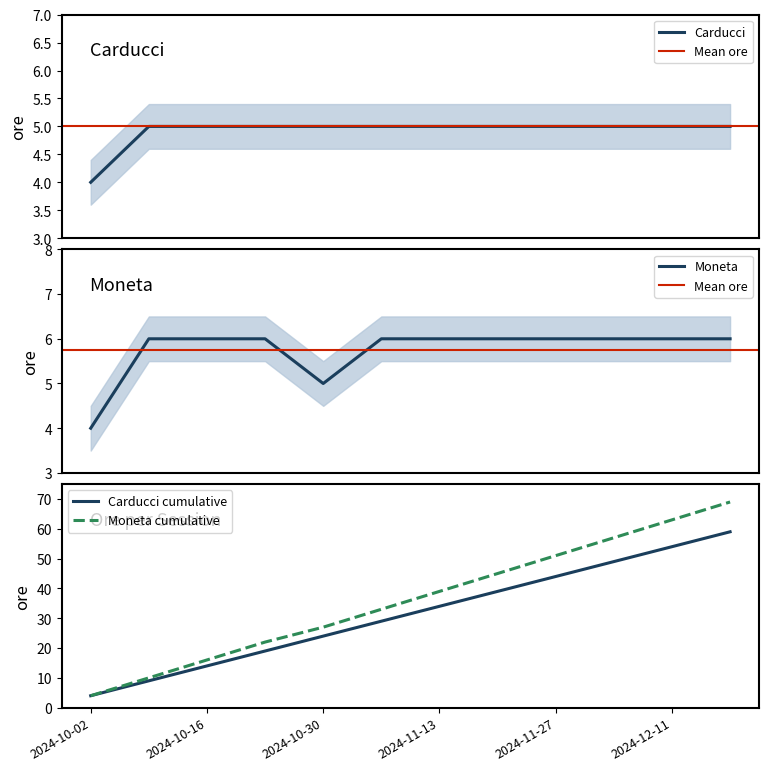

What are all the series names shown in the legend?

Carducci, Moneta